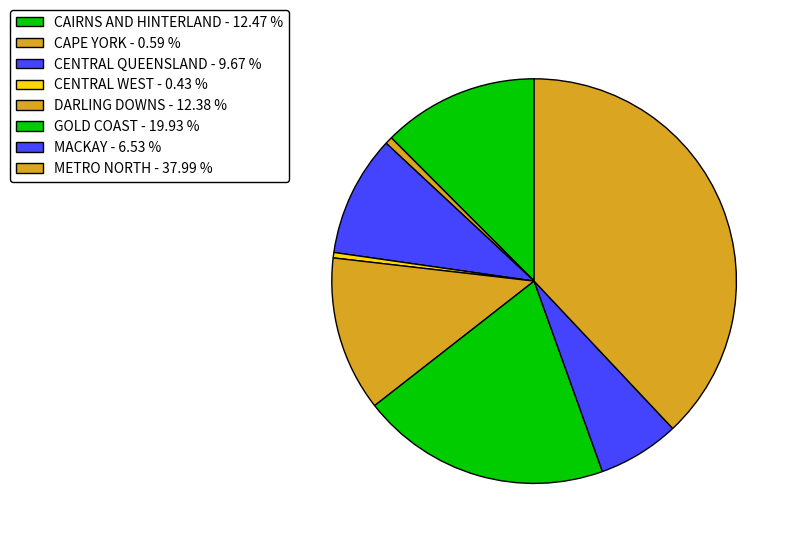

To the nearest percent, what percentage of the pie is DARLING DOWNS?

12%